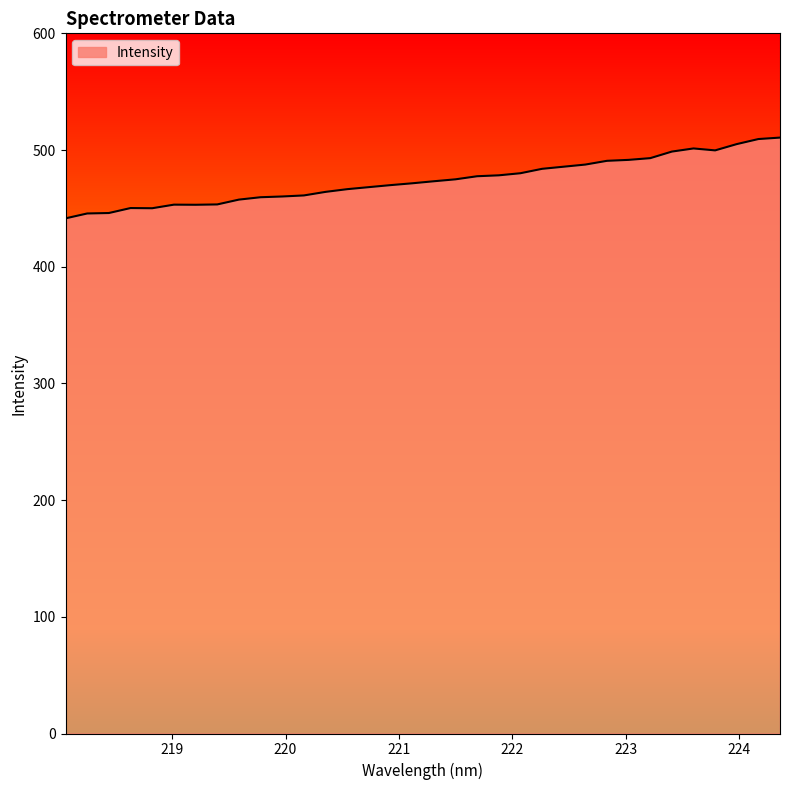

What is the maximum value shown in the chart?

510.7